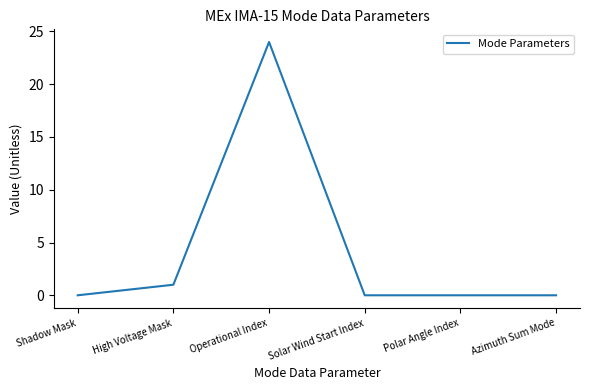

Reading left to right, transcribe all the data shown in this chart.

Shadow Mask=0	High Voltage Mask=1	Operational Index=24	Solar Wind Start Index=0	Polar Angle Index=0	Azimuth Sum Mode=0